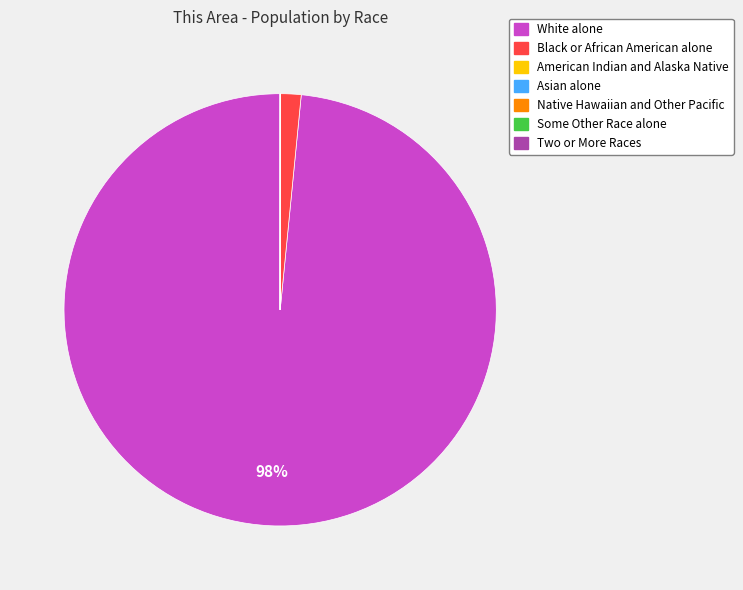

What is the largest slice in the pie chart?

White alone